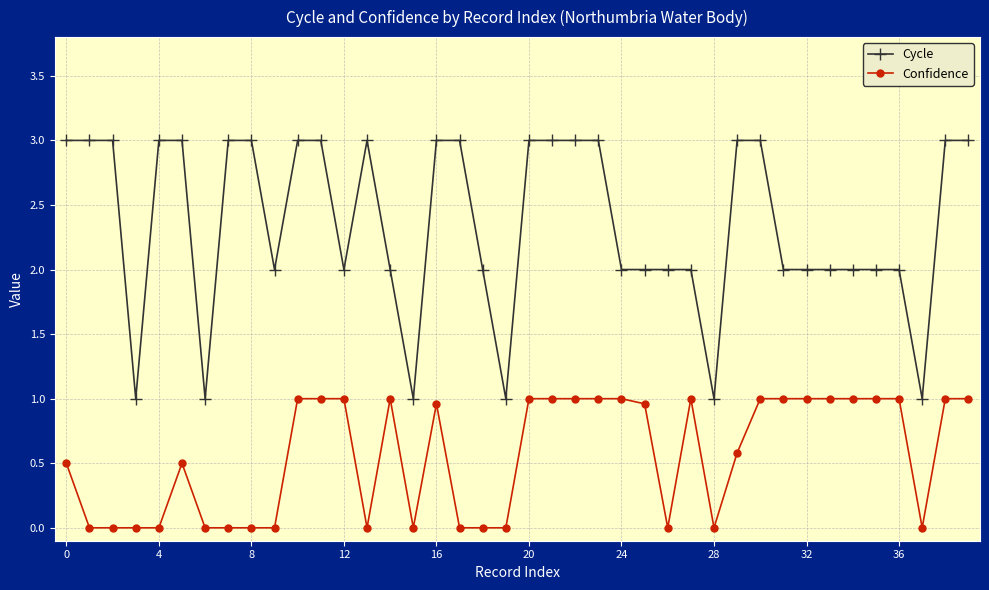

What is the difference between the maximum and second lowest values in the Cycle series?

2.0